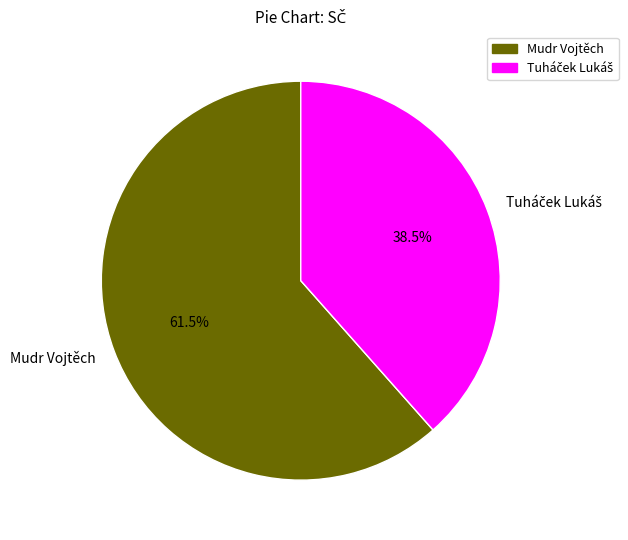

Which category has the biggest portion of the pie?

Mudr Vojtěch